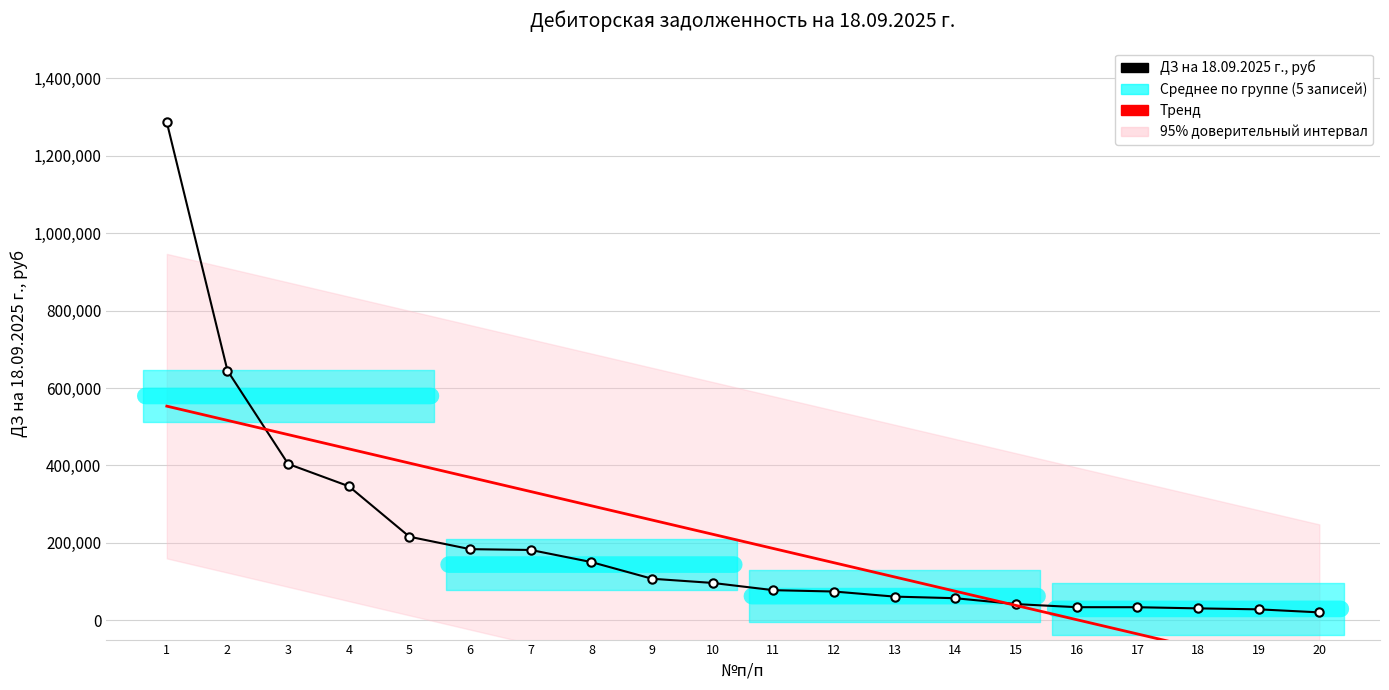

What is the maximum value shown in the chart?

1286744.5